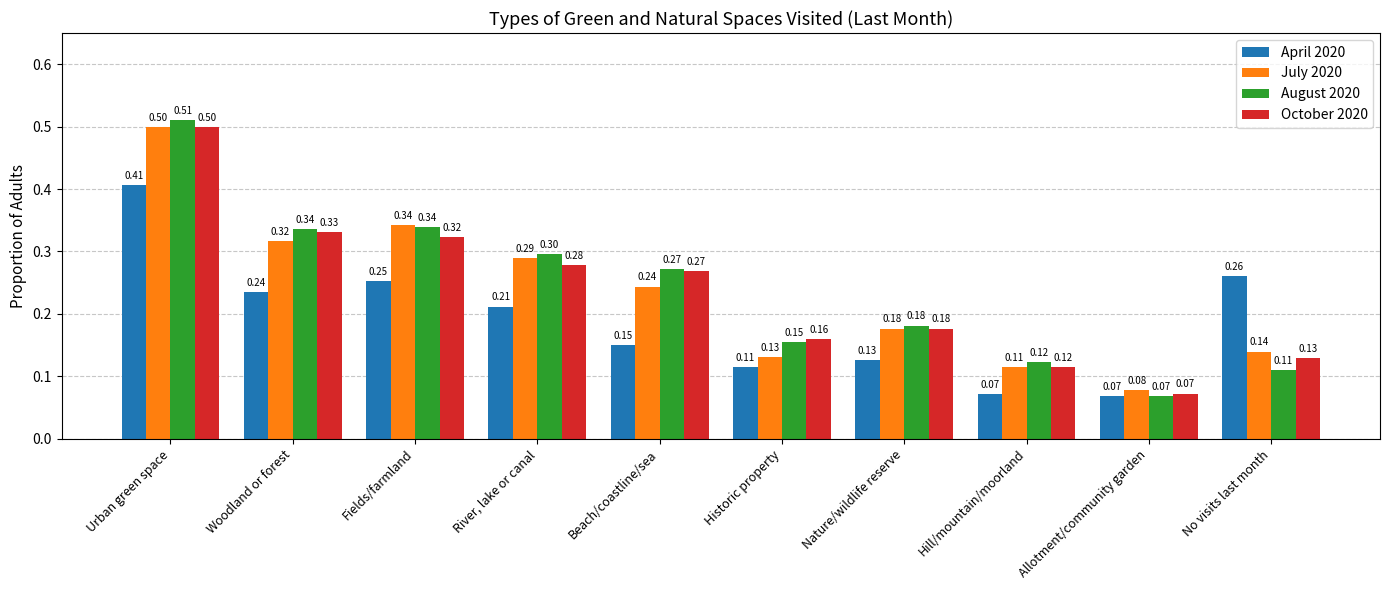

At which category is the sum across all series the highest?

Urban green space